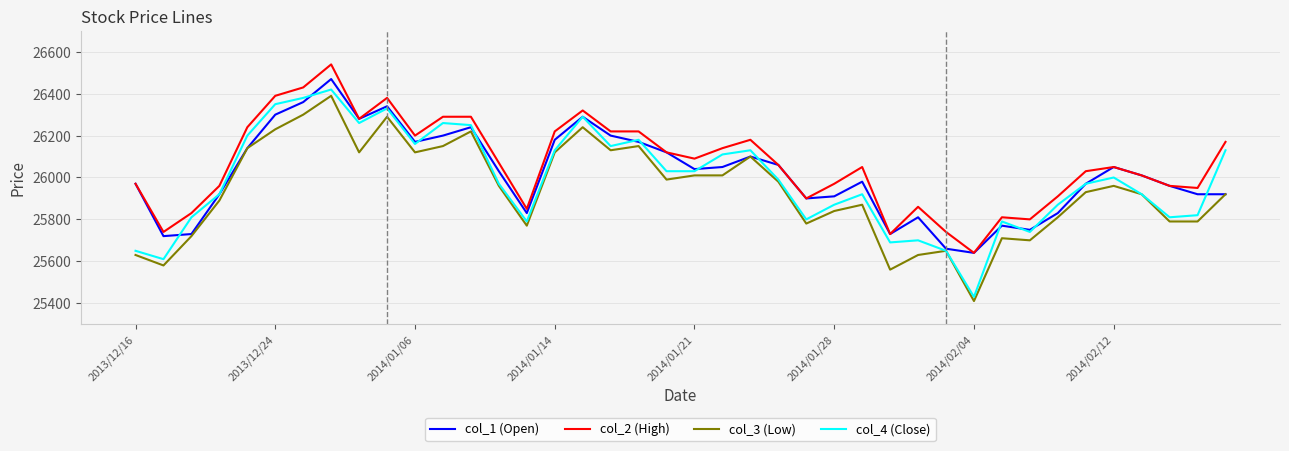

What is the greatest value displayed?

26540